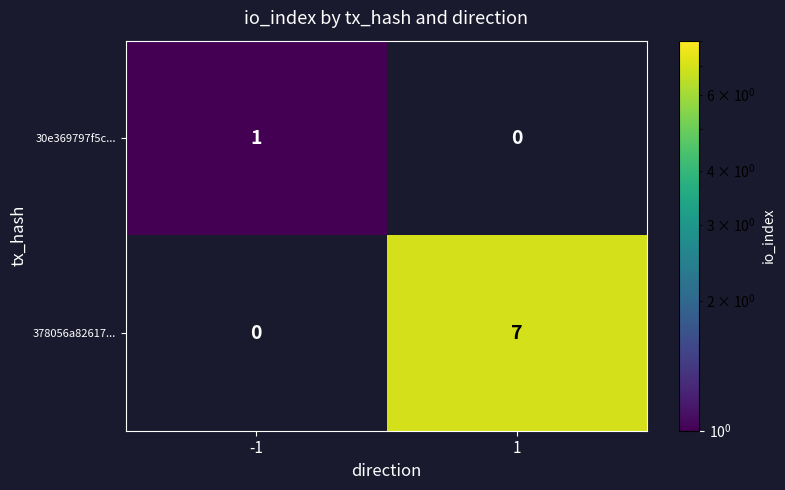

How many series are shown in this chart?

2